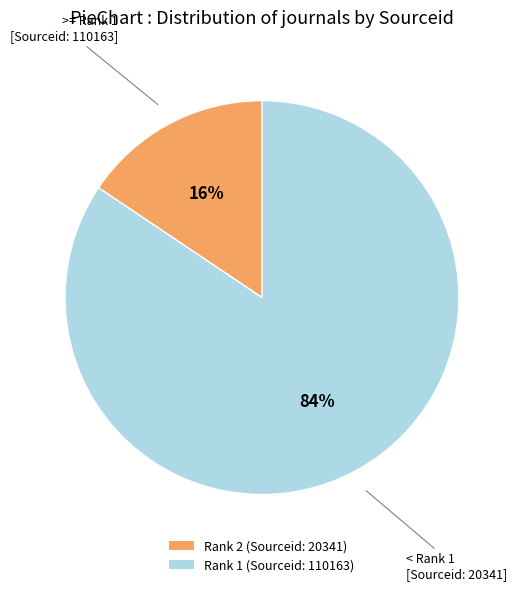

To the nearest percent, what is the average slice percentage?

50%